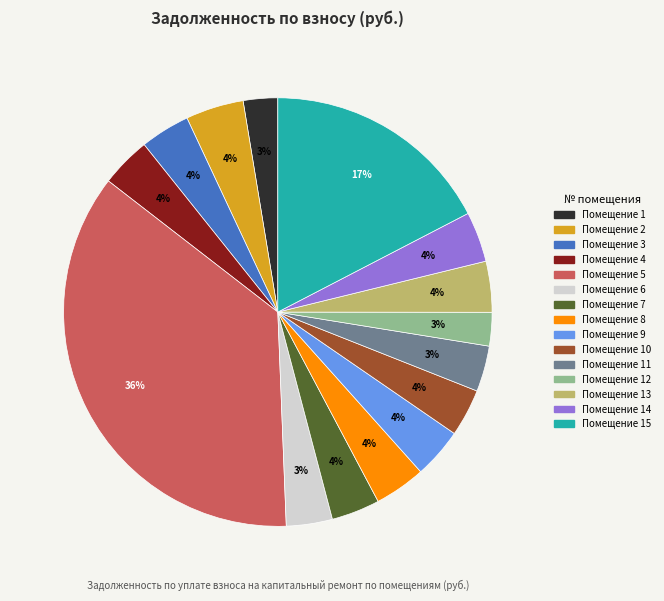

To the nearest percent, what is the average slice percentage?

7%